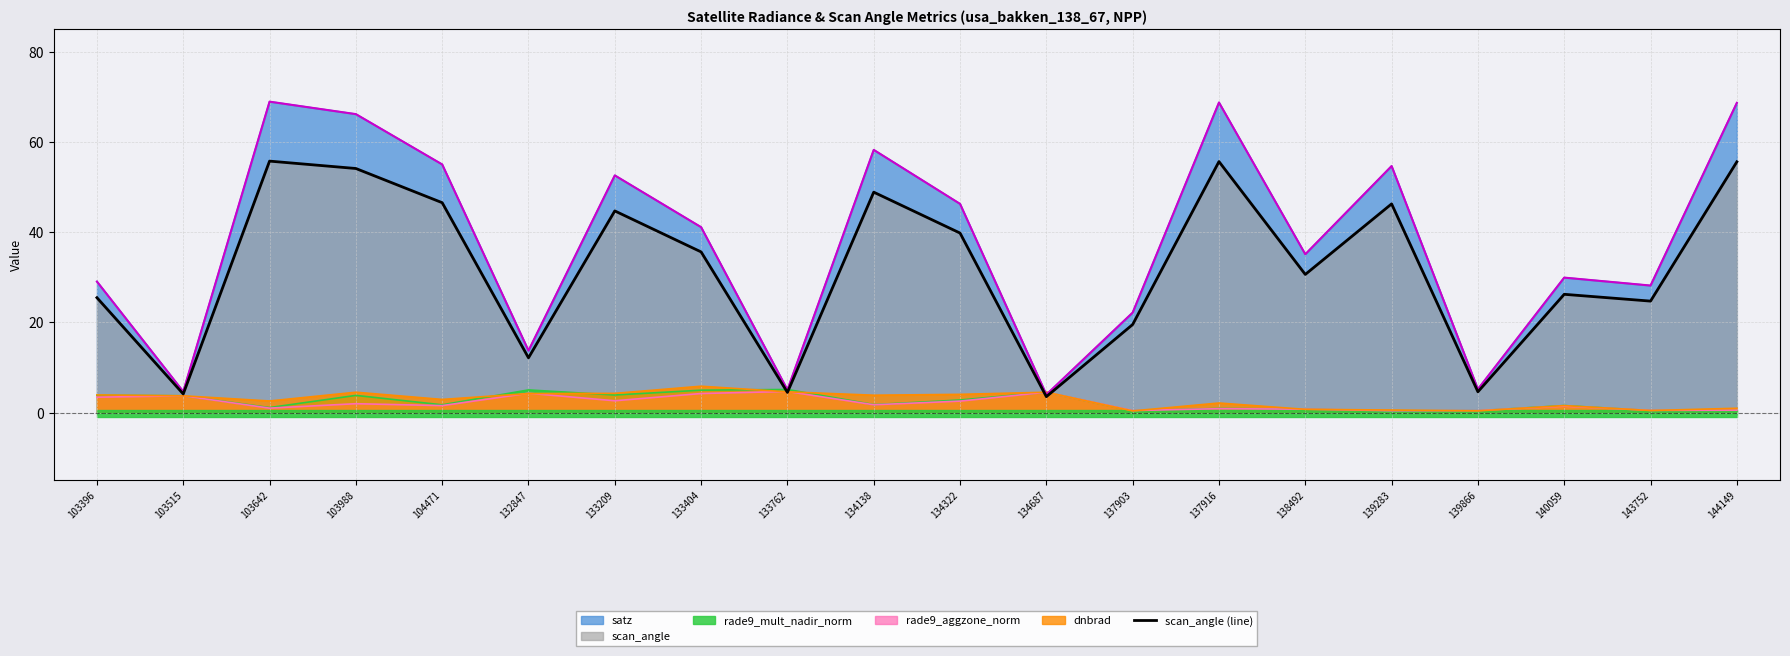

The value at 140059 is 26.2. True or false?

True